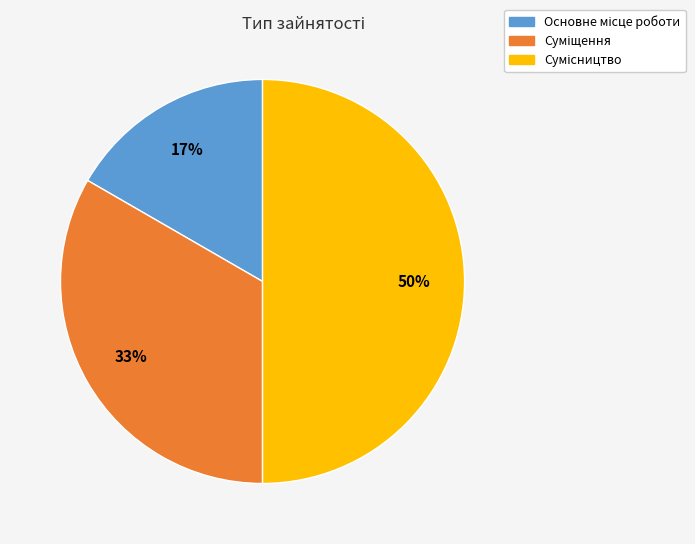

To the nearest percent, what is the difference between the largest and smallest slice percentages?

33%